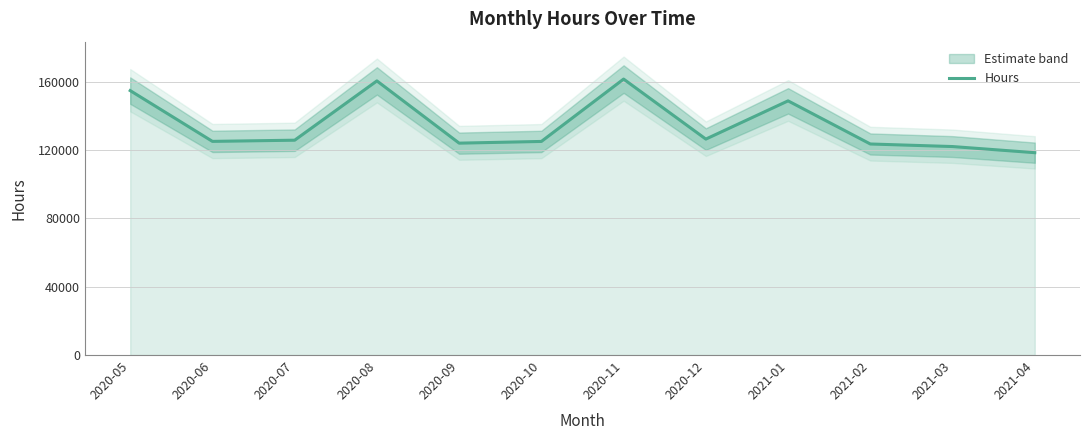

What is the approximate value at 2020-08?

160534.2